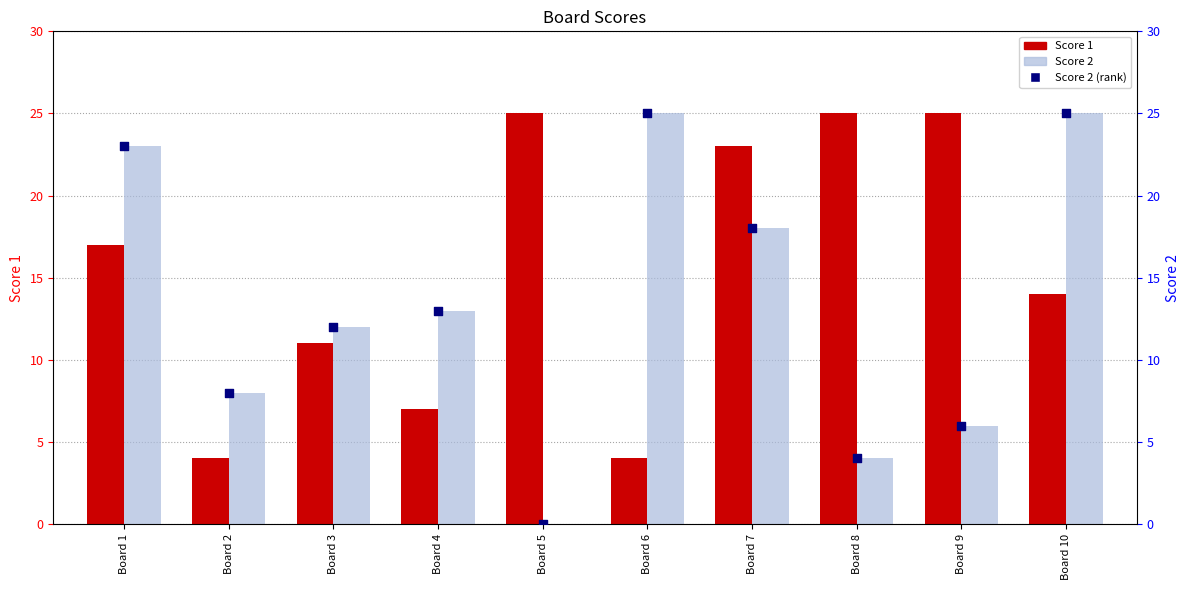

What are all the series names shown in the legend?

Score 1, Score 2, Score 2 (rank)